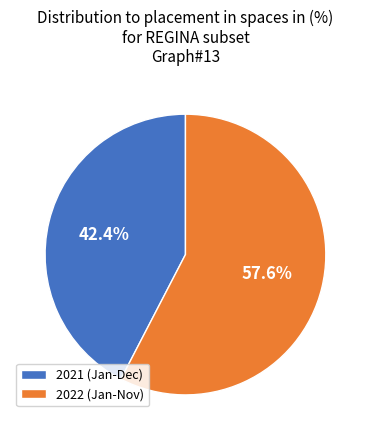

How many slices are in this pie chart?

2